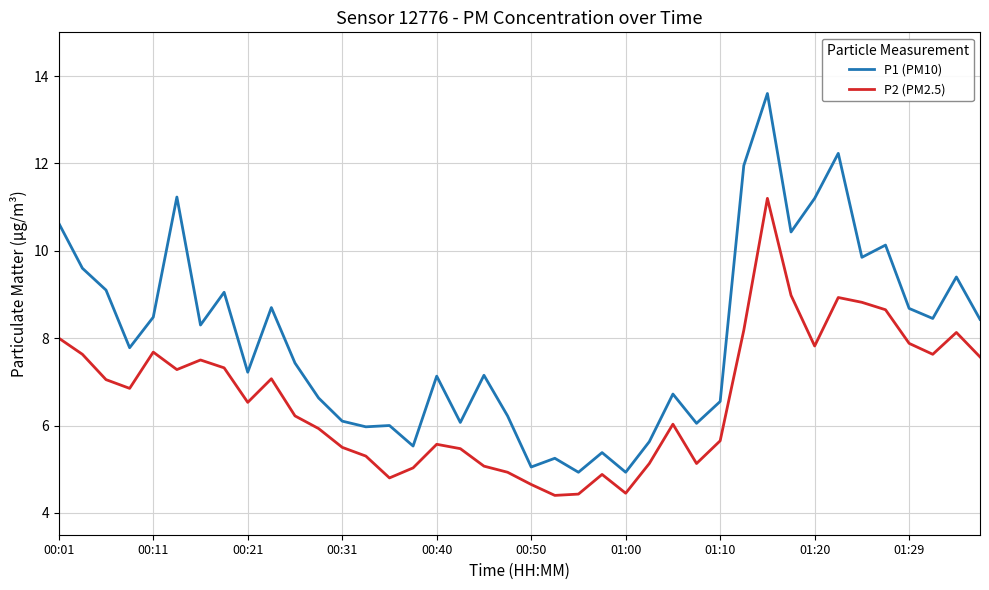

Which series has the largest total across all categories?

P1 (PM10)